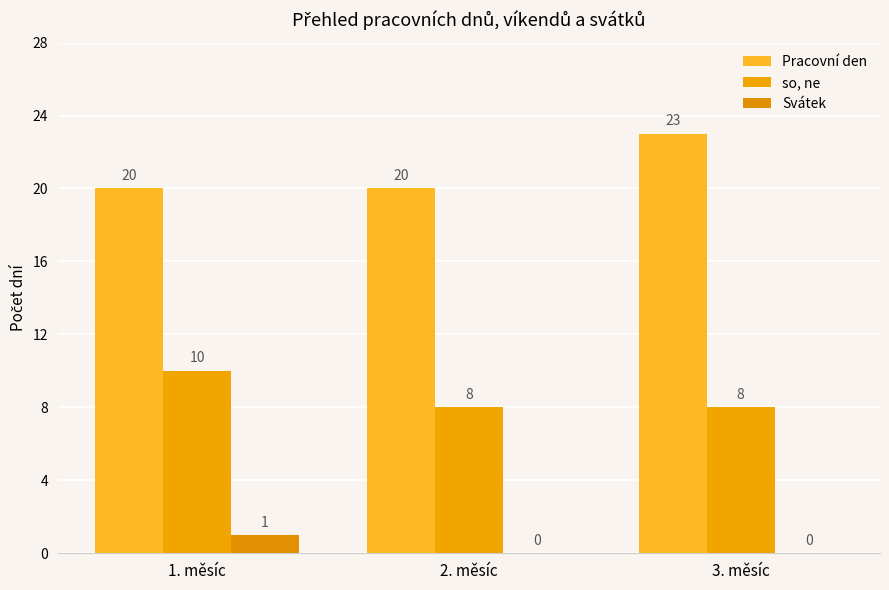

Reading right to left, what are all the values shown in this chart?

Pracovní den: 3. měsíc=23	2. měsíc=20	1. měsíc=20
so, ne: 3. měsíc=8	2. měsíc=8	1. měsíc=10
Svátek: 3. měsíc=0	2. měsíc=0	1. měsíc=1